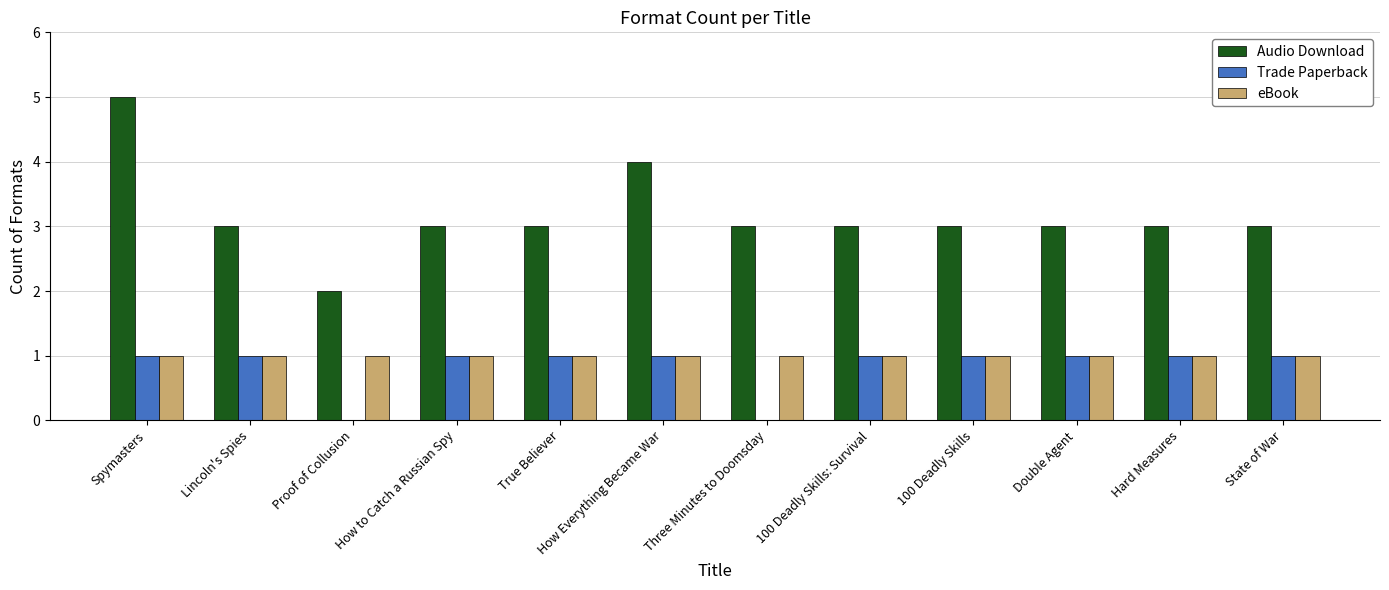

Is the value of Audio Download at 100 Deadly Skills greater than the value of Trade Paperback at 100 Deadly Skills: Survival?

Yes